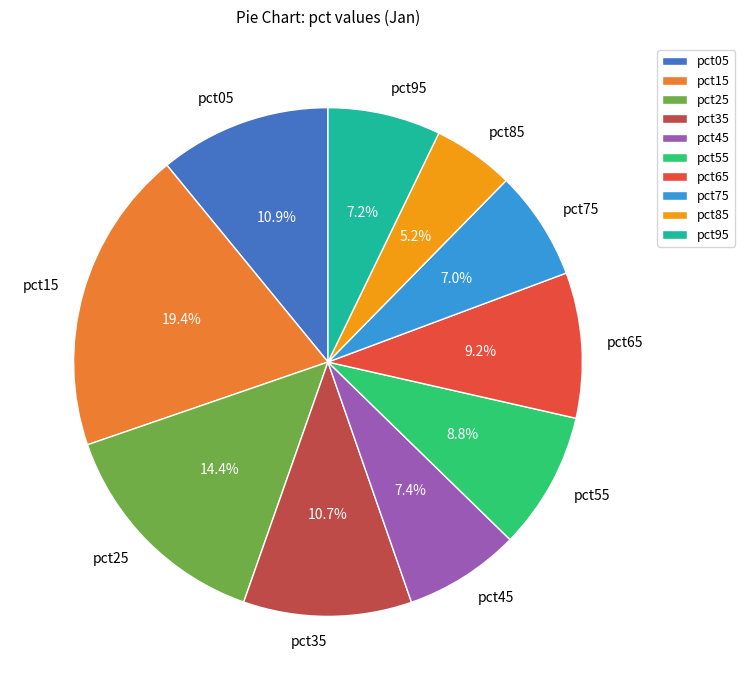

Does any single category account for the majority?

No